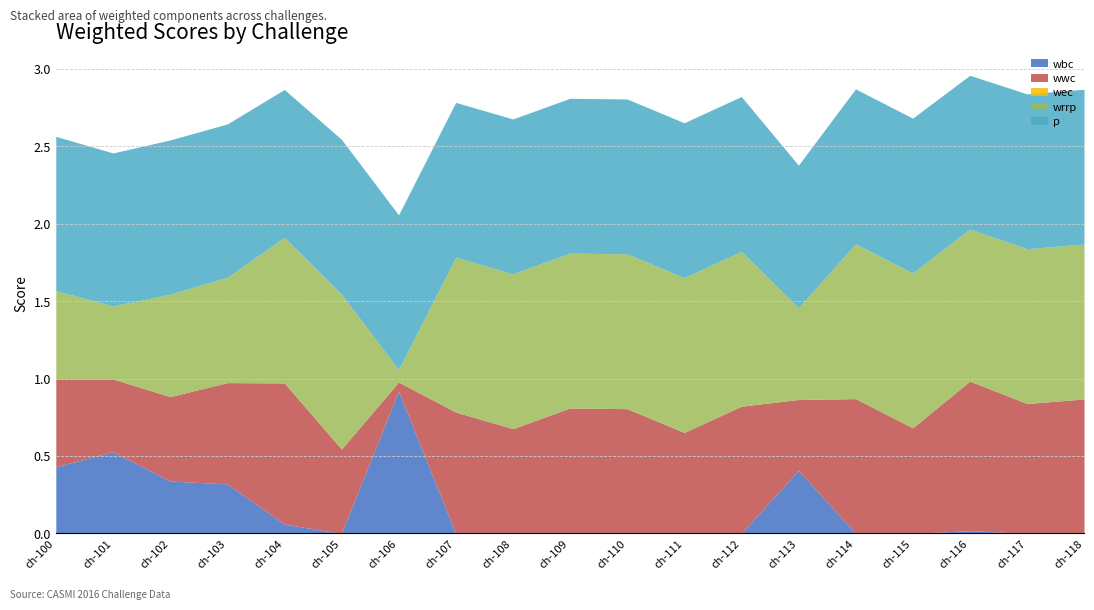

True or false: p and wrrp intersect in this chart.

False